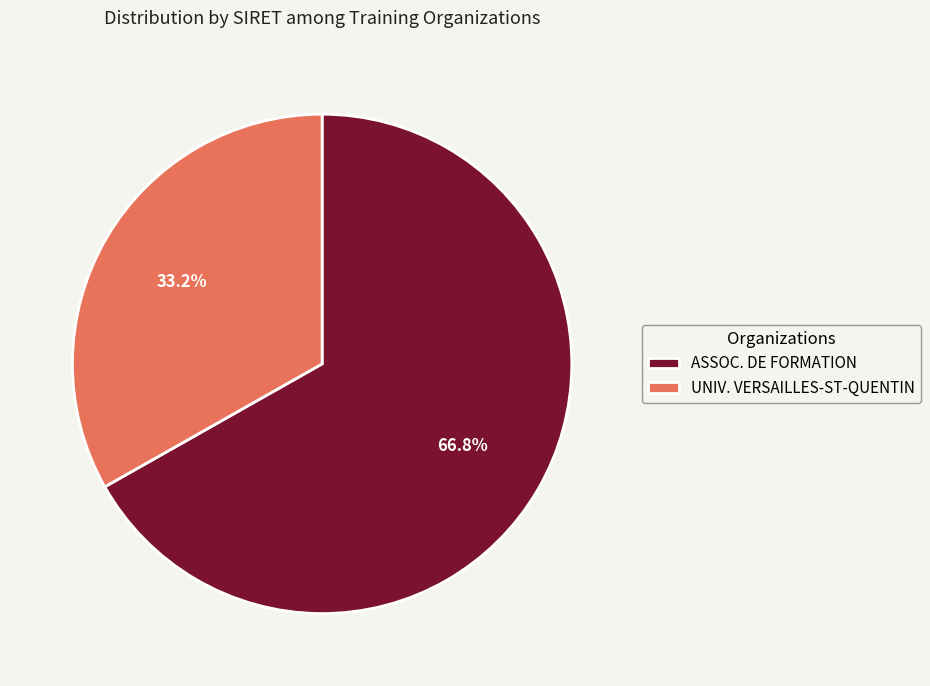

Rank the categories by value from lowest to highest.

UNIV. VERSAILLES-ST-QUENTIN, ASSOC. DE FORMATION